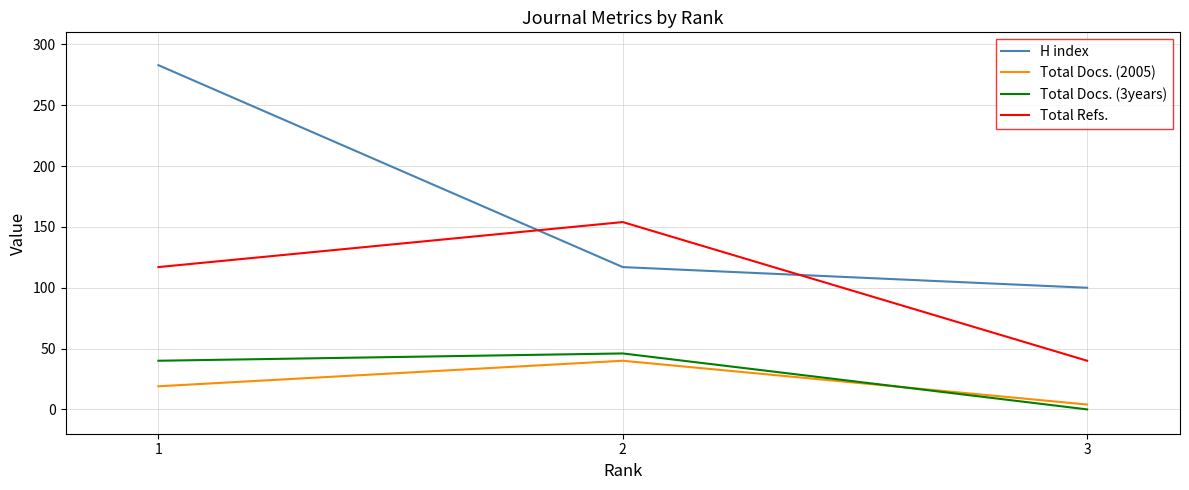

Which series has the largest total across all categories?

H index